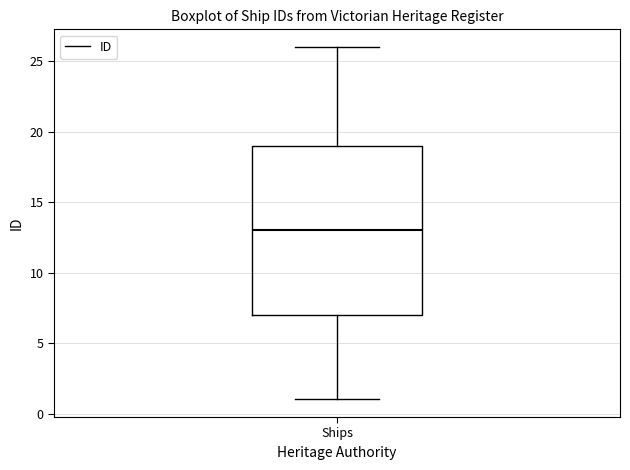

Where is the upper edge of the box for Ships on the y-axis? The values are not printed on the chart, so give them approximately, as read against the axis.

19